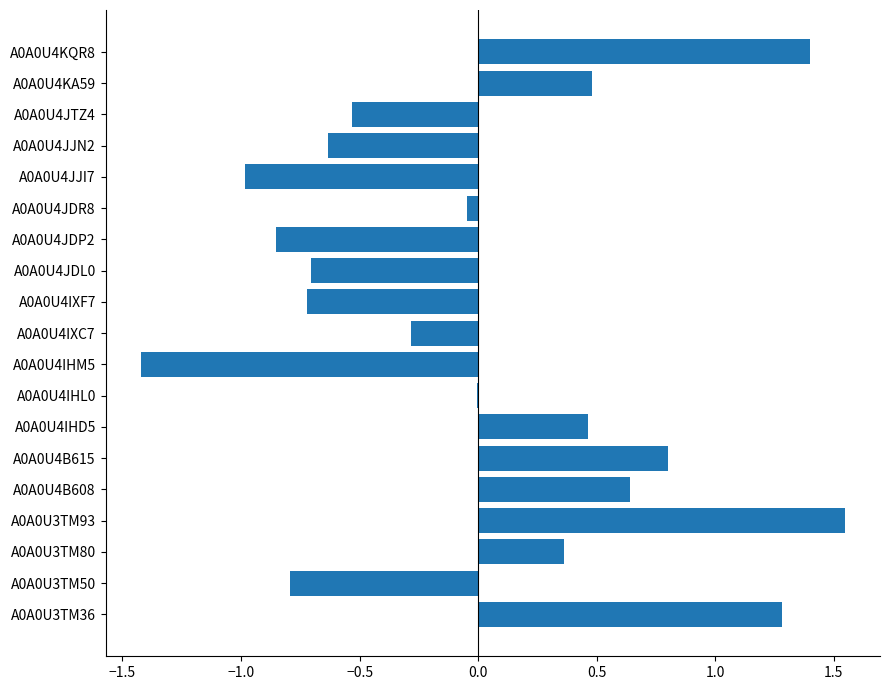

The chart shows a value of -0.1 at A0A0U4IXC7. True or false?

False